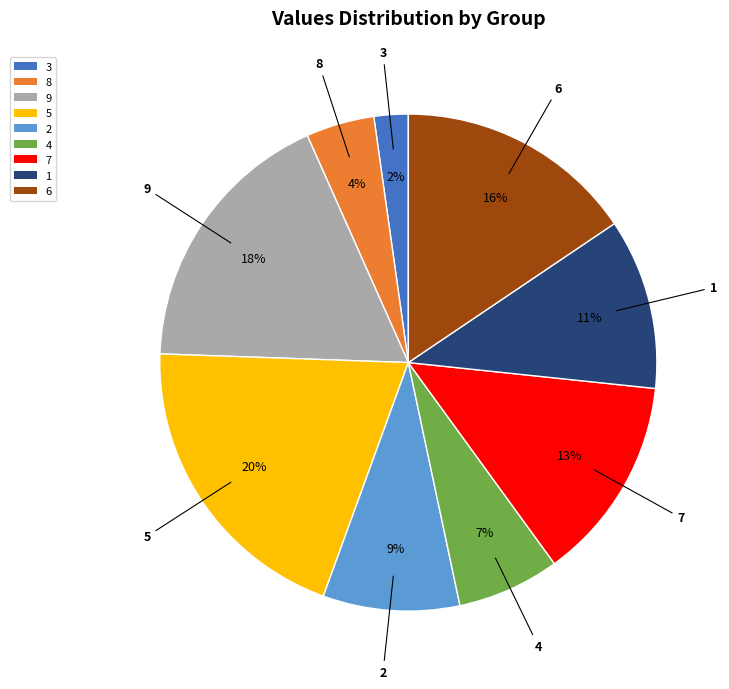

Between 9 and 2, which is larger?

9